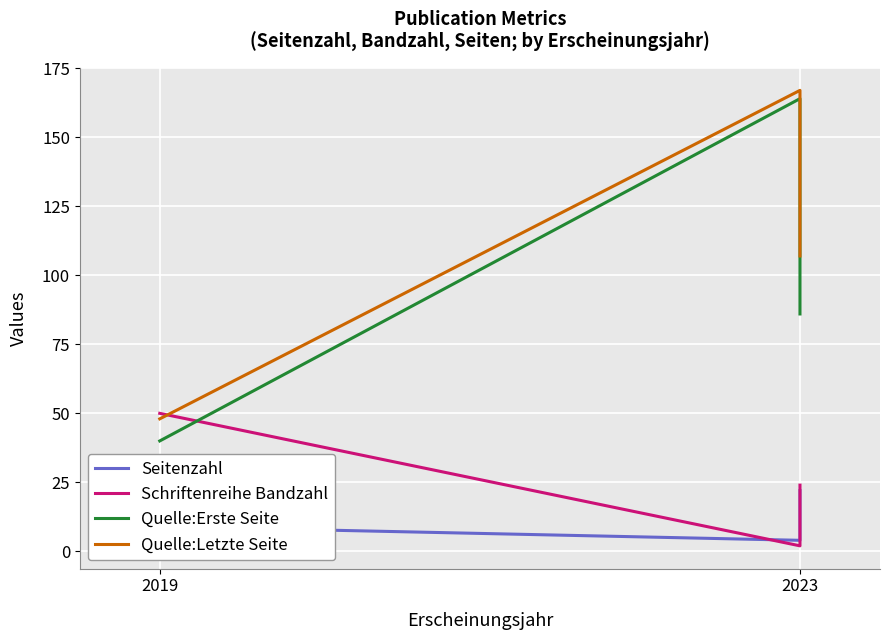

How many lines are shown in the chart?

4